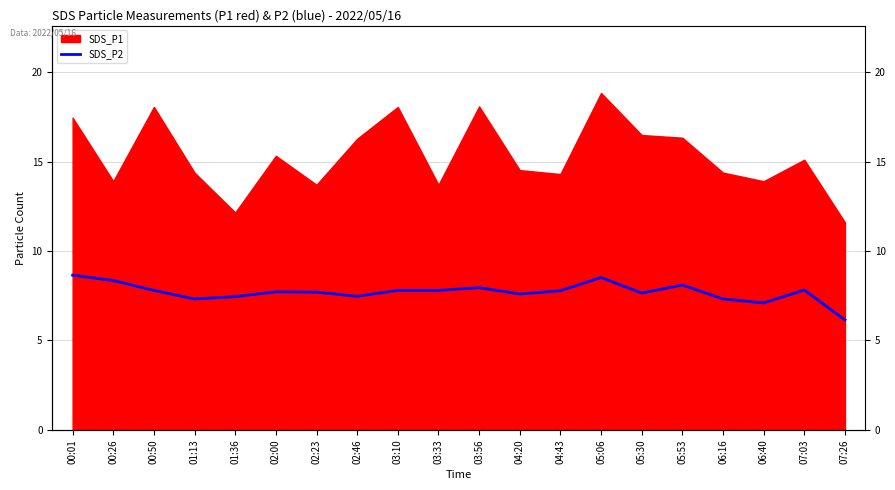

What is the label of the 10th point from the right?

03:56